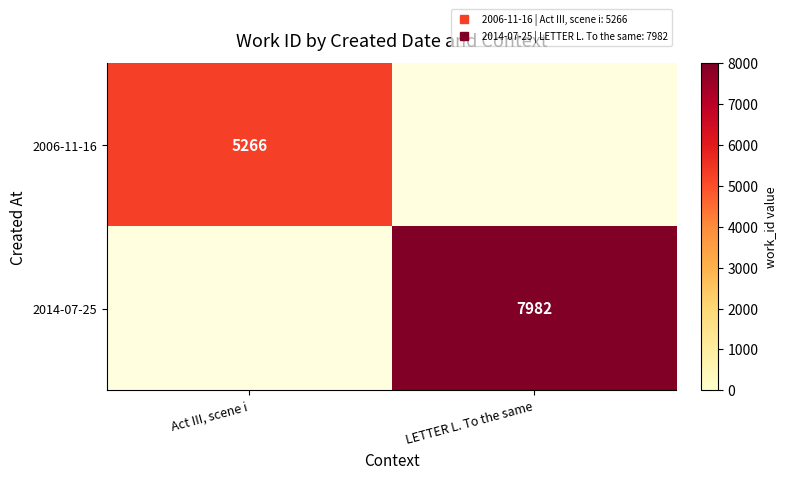

Which category has the lowest value across all series?

LETTER L. To the same